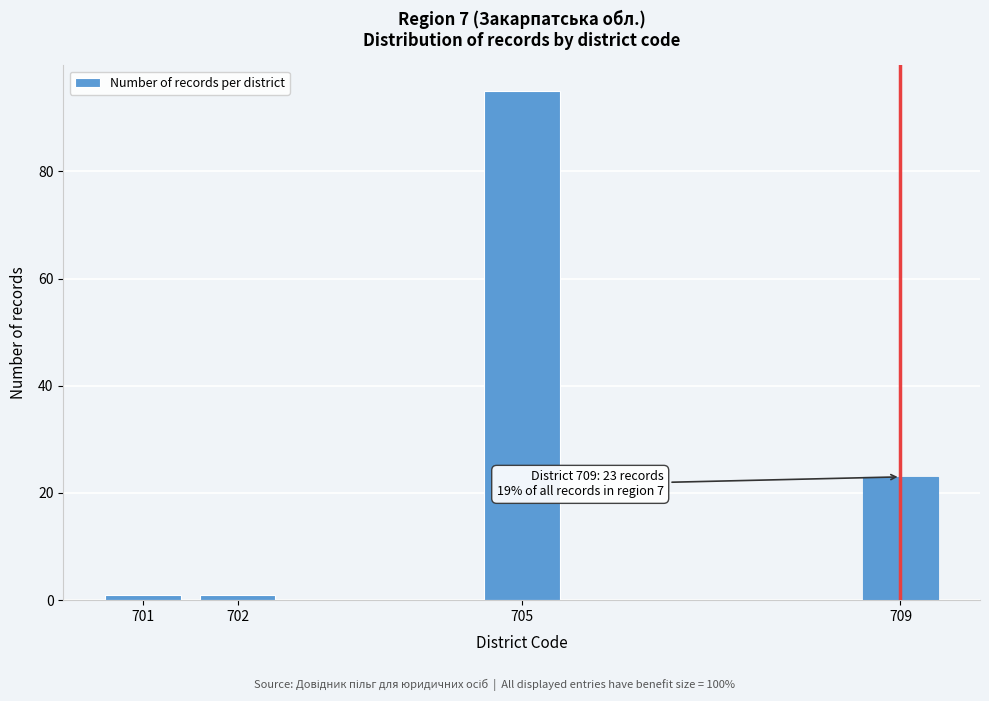

Reading right to left, list all the values displayed in this chart.

23	95	1	1